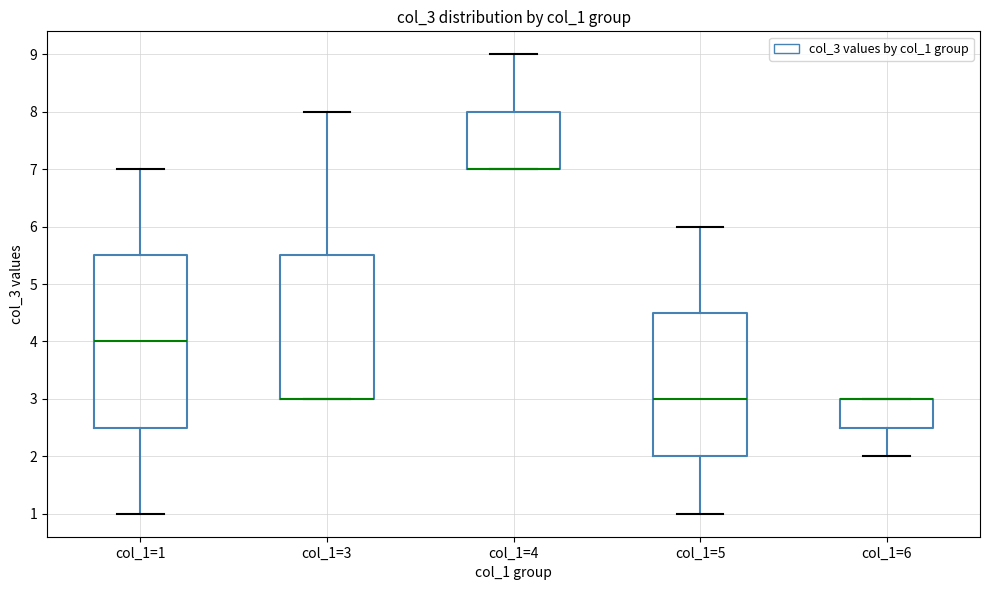

Reading left to right, transcribe this box plot: for each box, give where its median line is, the range the box spans, and where its two whiskers end, as read against the y-axis. The values are not printed on the chart, so give them approximately, as read against the axis.

col_1=1: median 4.0, box 2.5 to 5.5, whiskers 1.0 to 7.0
col_1=3: median 3.0 (drawn on the box's lower edge), box 3.0 to 5.5, whiskers 3.0 to 8.0
col_1=4: median 7.0 (drawn on the box's lower edge), box 7.0 to 8.0, whiskers 7.0 to 9.0
col_1=5: median 3.0, box 2.0 to 4.5, whiskers 1.0 to 6.0
col_1=6: median 3.0 (drawn on the box's upper edge), box 2.5 to 3.0, whiskers 2.0 to 3.0